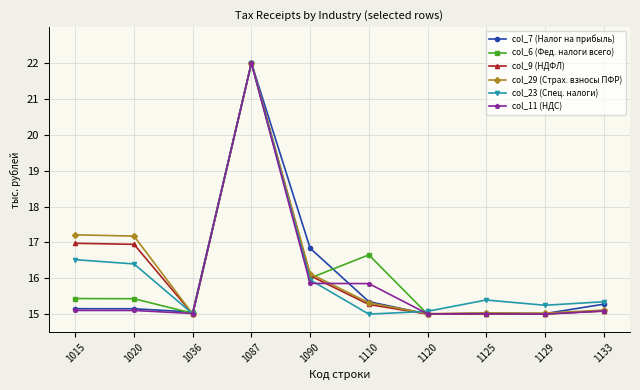

What is the difference between the highest and lowest values at 1125?

0.4